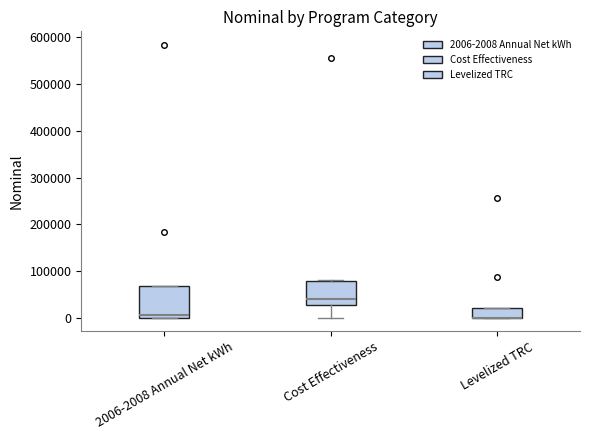

Which box is the tallest, from its lower edge to its upper edge?

2006-2008 Annual Net kWh